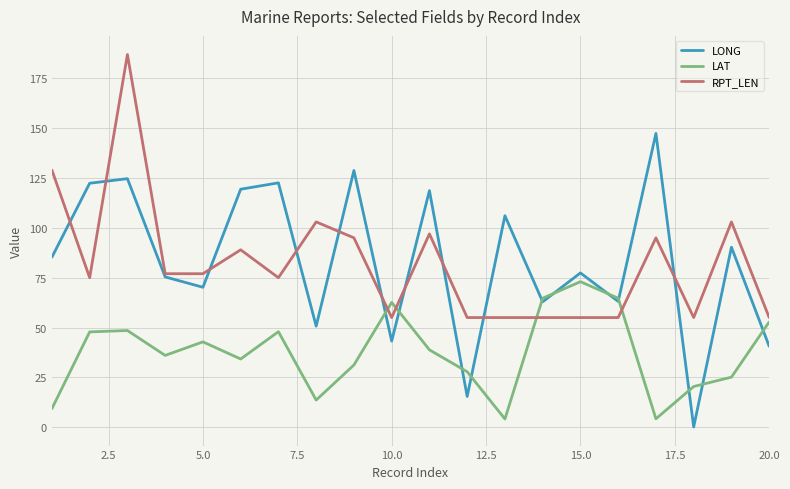

Which series has the largest range (max minus min)?

LONG